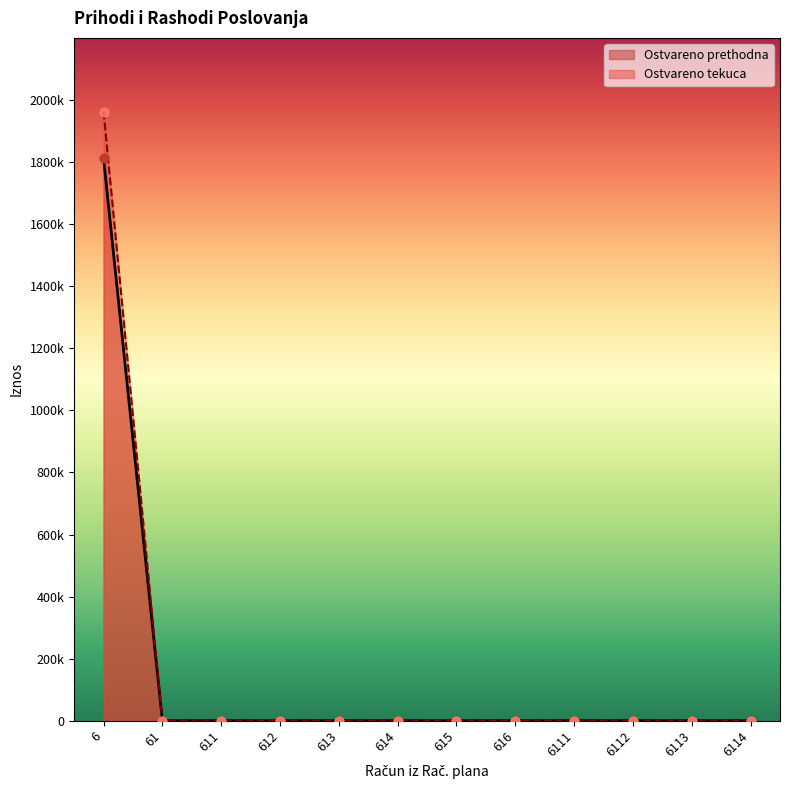

Which series contains the lowest Y value?

Ostvareno prethodna